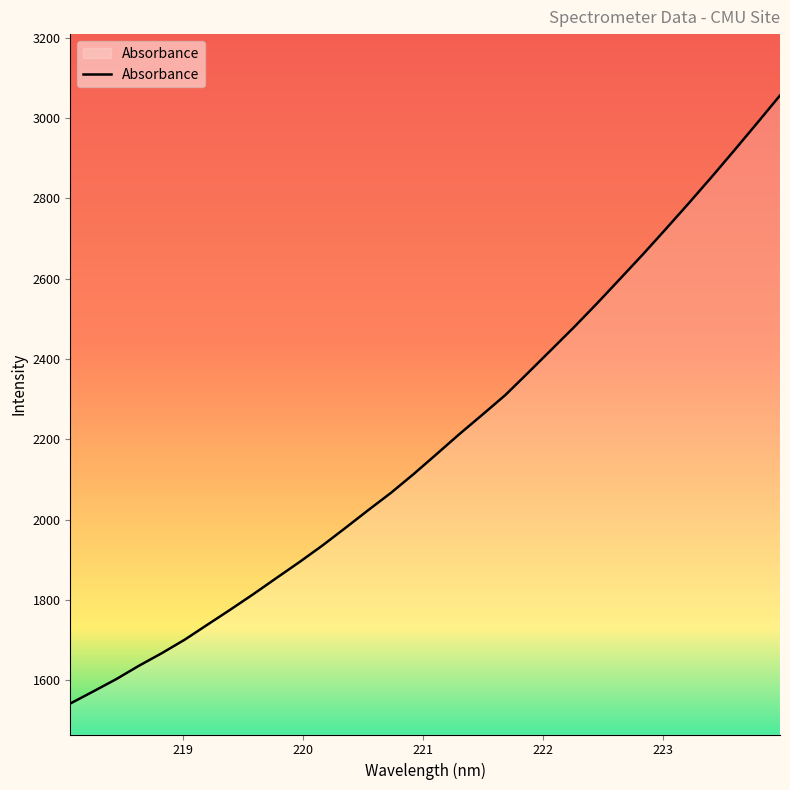

What is the maximum value shown in the chart?

3056.2